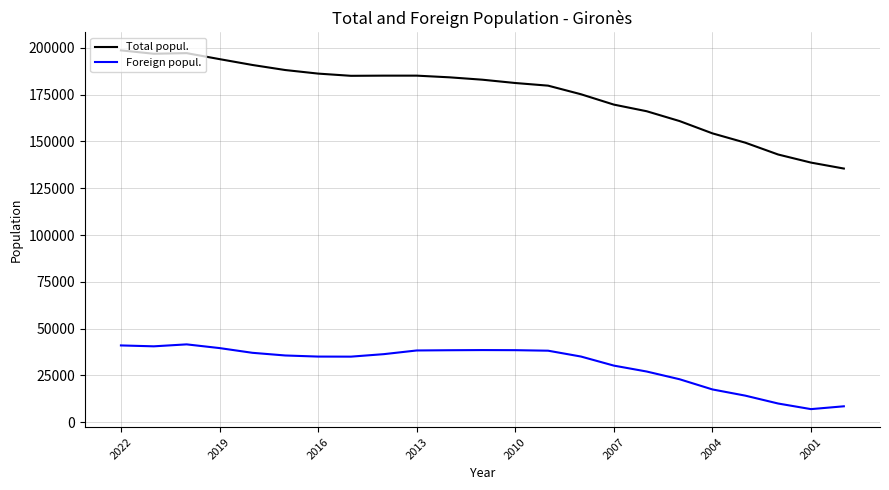

True or false: Total popul. and Foreign popul. cross at least once.

False